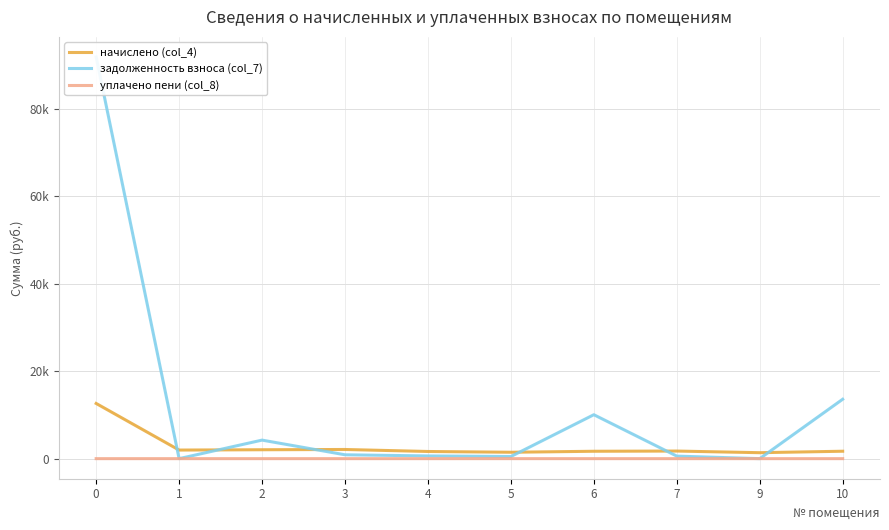

Which category has the lowest value across all series?

1